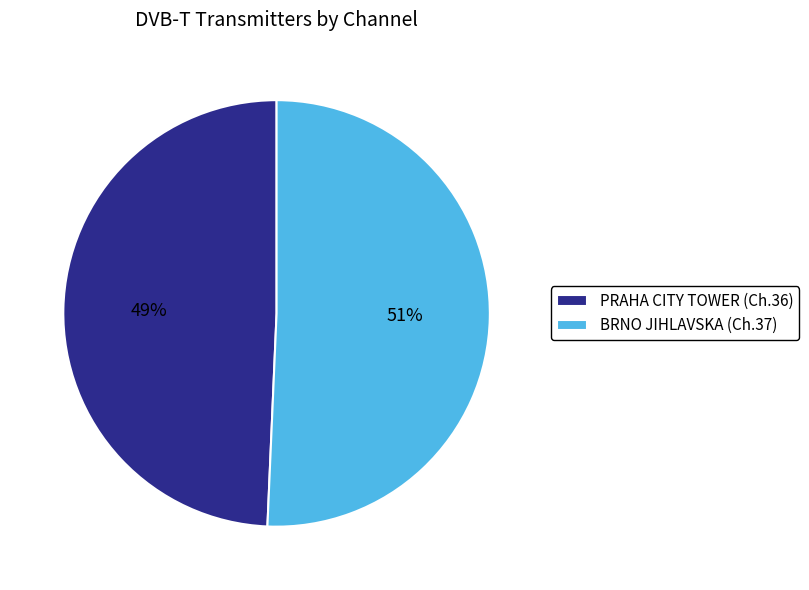

How many slices are in this pie chart?

2